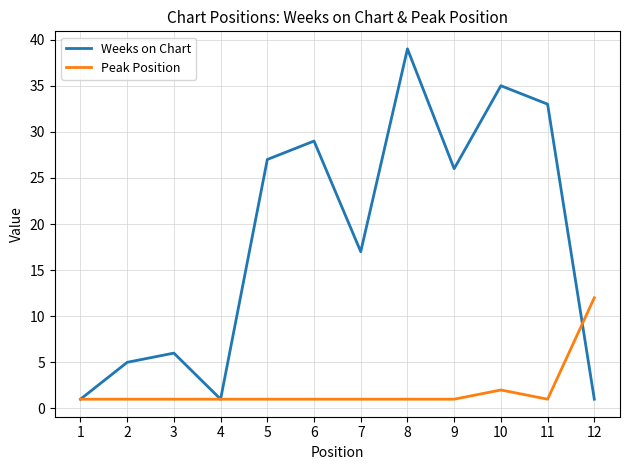

Reading right to left, list all the values displayed in this chart.

Weeks on Chart: 1	33	35	26	39	17	29	27	1	6	5	1
Peak Position: 12	1	2	1	1	1	1	1	1	1	1	1